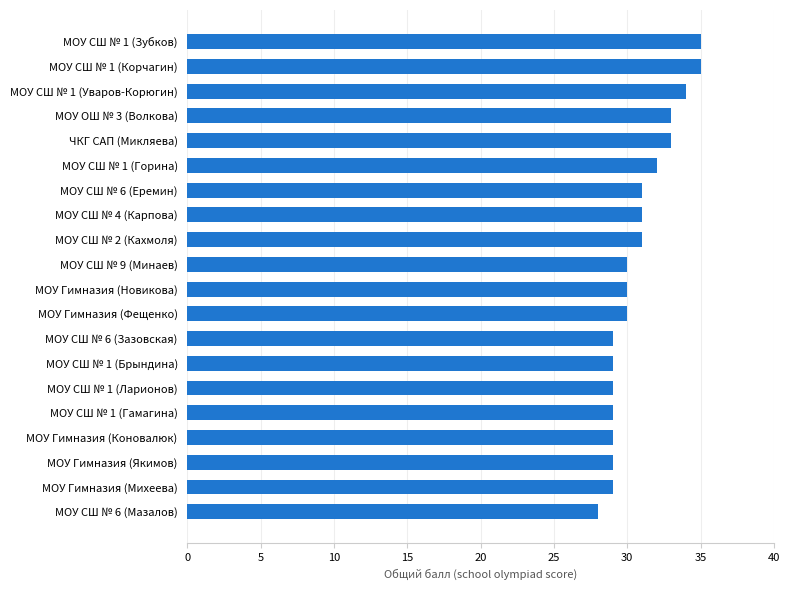

The chart shows a value of 29 at МОУ СШ № 6 (Зазовская). True or false?

True